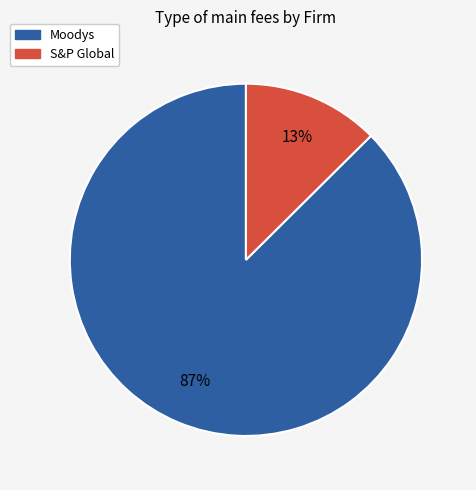

The S&P Global slice represents 19% of the pie. True or false?

False